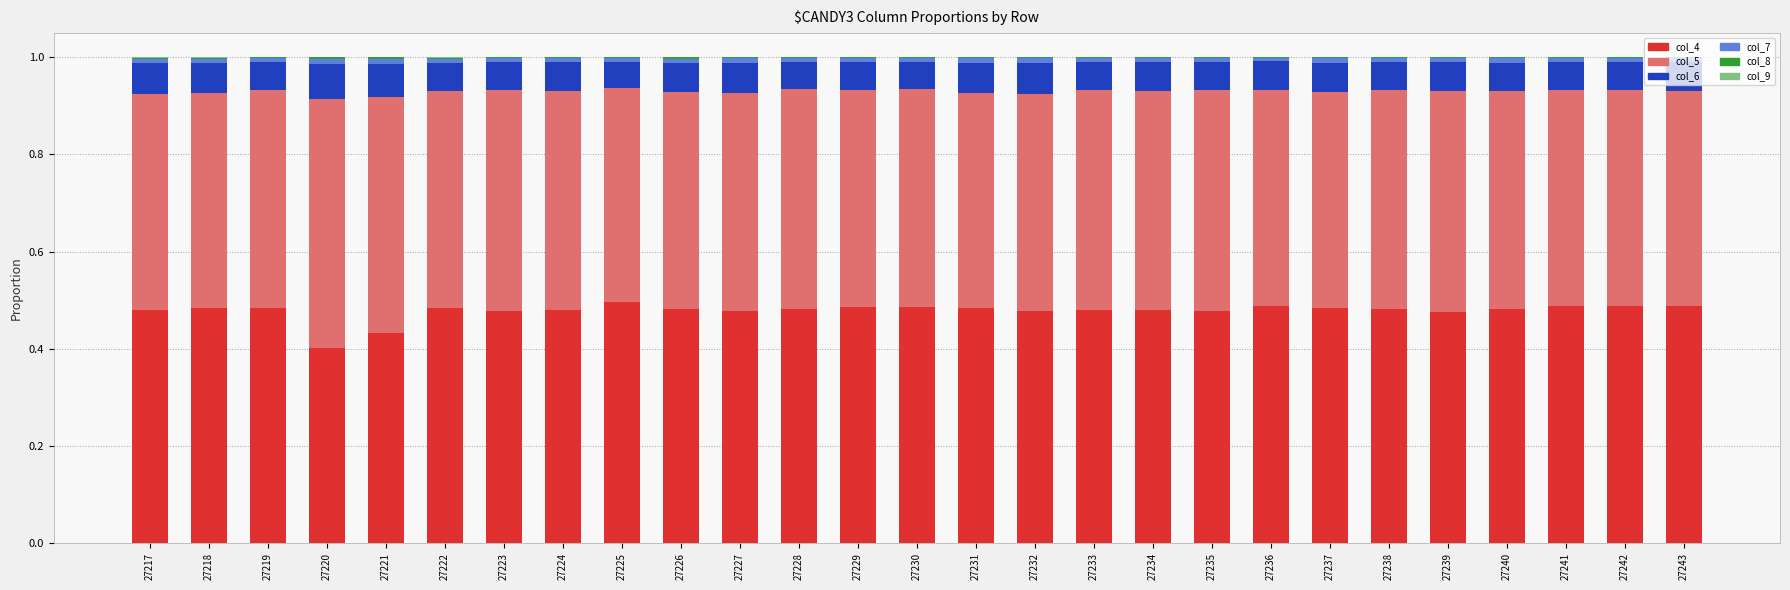

The value of col_4 at 27236 is 0.2. True or false?

False